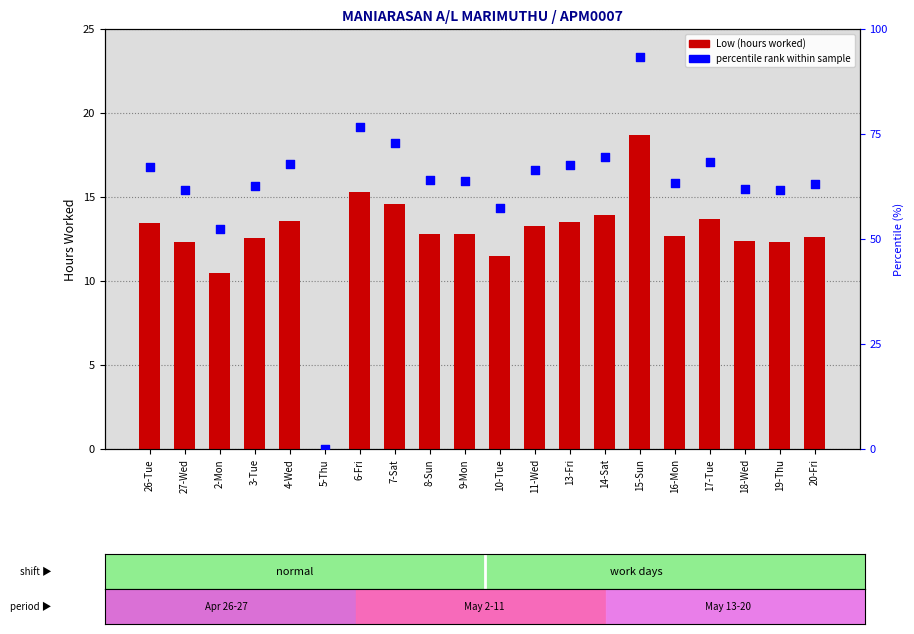

Is the value of Low (hours worked) at 3-Tue greater than the value of percentile rank within sample at 3-Tue?

No